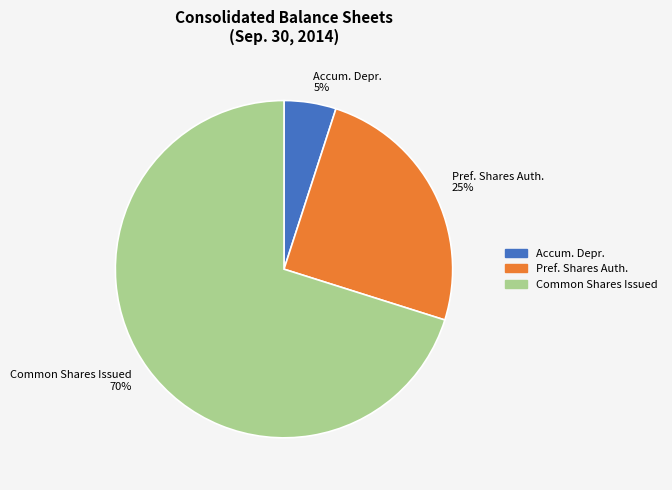

Is it true that Pref. Shares Auth. 25% is 11% of the pie?

False